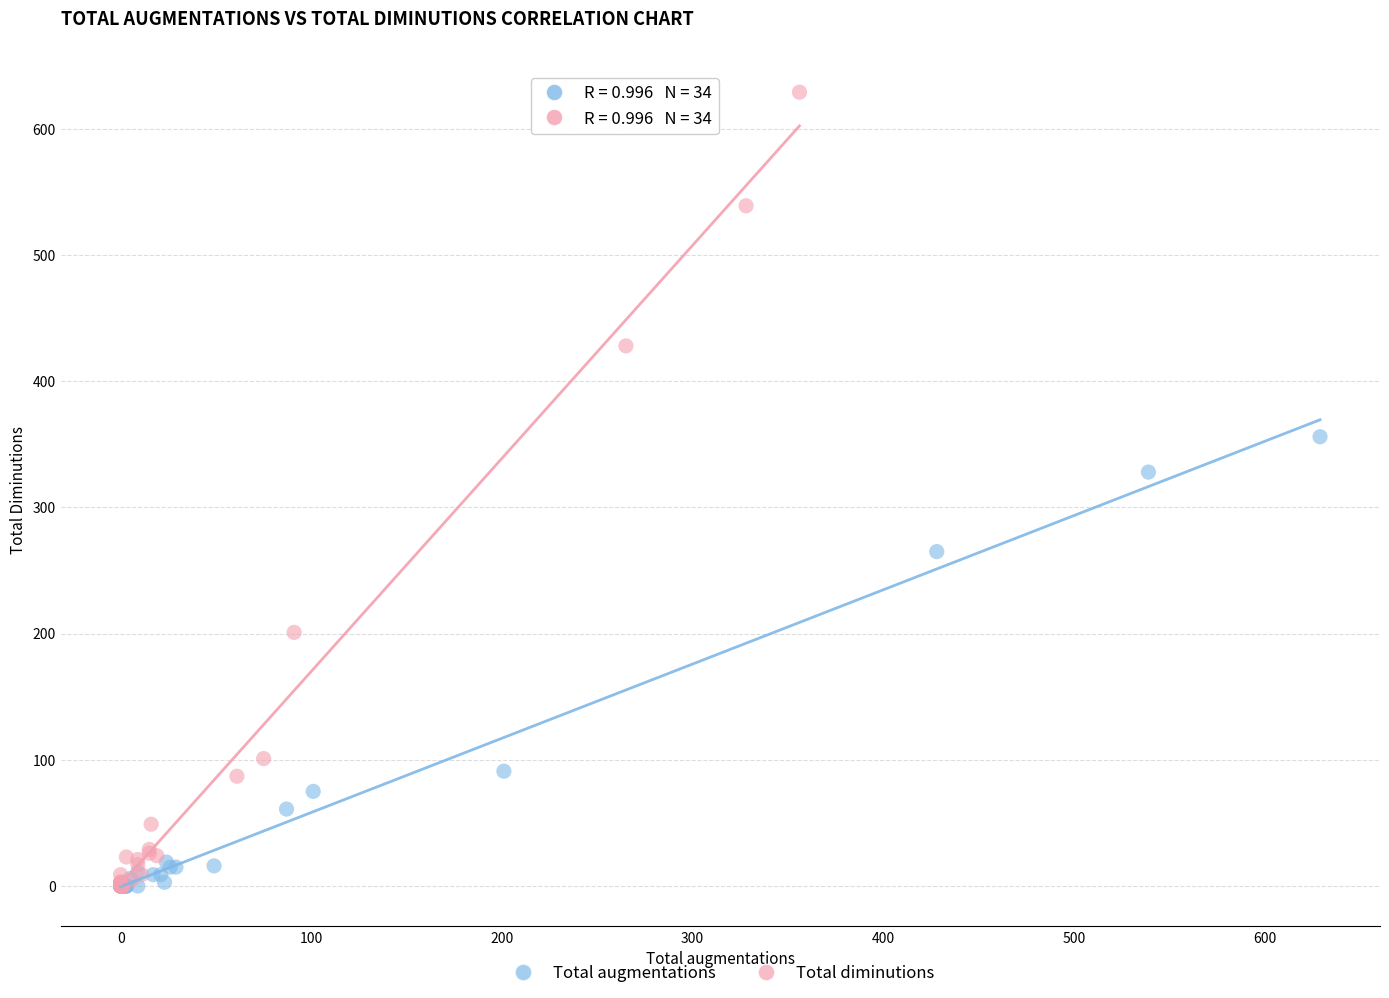

Which series reaches the maximum Y coordinate?

Total diminutions